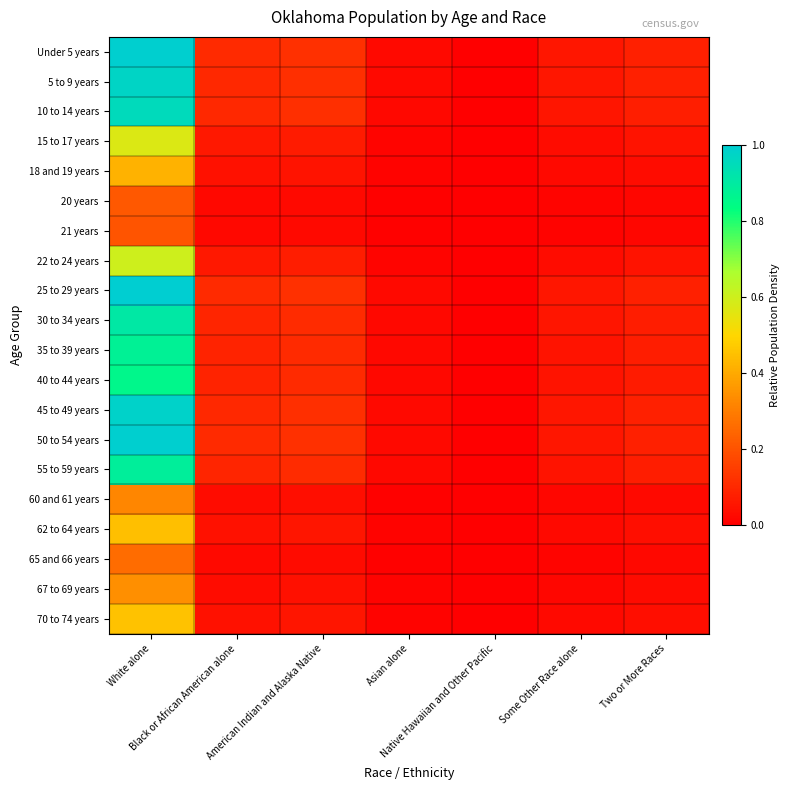

Reading left to right, extract all data points from this chart.

Under 5 years: White alone=1.0	Black or African American alone=0.1	American Indian and Alaska Native=0.1	Asian alone=0.0	Native Hawaiian and Other Pacific=0.0	Some Other Race alone=0.1	Two or More Races=0.1
5 to 9 years: White alone=1.0	Black or African American alone=0.1	American Indian and Alaska Native=0.1	Asian alone=0.0	Native Hawaiian and Other Pacific=0.0	Some Other Race alone=0.1	Two or More Races=0.1
10 to 14 years: White alone=1.0	Black or African American alone=0.1	American Indian and Alaska Native=0.1	Asian alone=0.0	Native Hawaiian and Other Pacific=0.0	Some Other Race alone=0.1	Two or More Races=0.1
15 to 17 years: White alone=0.6	Black or African American alone=0.1	American Indian and Alaska Native=0.1	Asian alone=0.0	Native Hawaiian and Other Pacific=0.0	Some Other Race alone=0.0	Two or More Races=0.0
18 and 19 years: White alone=0.4	Black or African American alone=0.0	American Indian and Alaska Native=0.1	Asian alone=0.0	Native Hawaiian and Other Pacific=0.0	Some Other Race alone=0.0	Two or More Races=0.0
20 years: White alone=0.2	Black or African American alone=0.0	American Indian and Alaska Native=0.0	Asian alone=0.0	Native Hawaiian and Other Pacific=0.0	Some Other Race alone=0.0	Two or More Races=0.0
21 years: White alone=0.2	Black or African American alone=0.0	American Indian and Alaska Native=0.0	Asian alone=0.0	Native Hawaiian and Other Pacific=0.0	Some Other Race alone=0.0	Two or More Races=0.0
22 to 24 years: White alone=0.6	Black or African American alone=0.1	American Indian and Alaska Native=0.1	Asian alone=0.0	Native Hawaiian and Other Pacific=0.0	Some Other Race alone=0.0	Two or More Races=0.0
25 to 29 years: White alone=1.0	Black or African American alone=0.1	American Indian and Alaska Native=0.1	Asian alone=0.0	Native Hawaiian and Other Pacific=0.0	Some Other Race alone=0.1	Two or More Races=0.1
30 to 34 years: White alone=0.9	Black or African American alone=0.1	American Indian and Alaska Native=0.1	Asian alone=0.0	Native Hawaiian and Other Pacific=0.0	Some Other Race alone=0.1	Two or More Races=0.1
35 to 39 years: White alone=0.9	Black or African American alone=0.1	American Indian and Alaska Native=0.1	Asian alone=0.0	Native Hawaiian and Other Pacific=0.0	Some Other Race alone=0.0	Two or More Races=0.1
40 to 44 years: White alone=0.9	Black or African American alone=0.1	American Indian and Alaska Native=0.1	Asian alone=0.0	Native Hawaiian and Other Pacific=0.0	Some Other Race alone=0.0	Two or More Races=0.1
45 to 49 years: White alone=1.0	Black or African American alone=0.1	American Indian and Alaska Native=0.1	Asian alone=0.0	Native Hawaiian and Other Pacific=0.0	Some Other Race alone=0.1	Two or More Races=0.1
50 to 54 years: White alone=1.0	Black or African American alone=0.1	American Indian and Alaska Native=0.1	Asian alone=0.0	Native Hawaiian and Other Pacific=0.0	Some Other Race alone=0.1	Two or More Races=0.1
55 to 59 years: White alone=0.9	Black or African American alone=0.1	American Indian and Alaska Native=0.1	Asian alone=0.0	Native Hawaiian and Other Pacific=0.0	Some Other Race alone=0.1	Two or More Races=0.1
60 and 61 years: White alone=0.3	Black or African American alone=0.0	American Indian and Alaska Native=0.0	Asian alone=0.0	Native Hawaiian and Other Pacific=0.0	Some Other Race alone=0.0	Two or More Races=0.0
62 to 64 years: White alone=0.4	Black or African American alone=0.0	American Indian and Alaska Native=0.1	Asian alone=0.0	Native Hawaiian and Other Pacific=0.0	Some Other Race alone=0.0	Two or More Races=0.0
65 and 66 years: White alone=0.3	Black or African American alone=0.0	American Indian and Alaska Native=0.0	Asian alone=0.0	Native Hawaiian and Other Pacific=0.0	Some Other Race alone=0.0	Two or More Races=0.0
67 to 69 years: White alone=0.3	Black or African American alone=0.0	American Indian and Alaska Native=0.0	Asian alone=0.0	Native Hawaiian and Other Pacific=0.0	Some Other Race alone=0.0	Two or More Races=0.0
70 to 74 years: White alone=0.5	Black or African American alone=0.0	American Indian and Alaska Native=0.1	Asian alone=0.0	Native Hawaiian and Other Pacific=0.0	Some Other Race alone=0.0	Two or More Races=0.0